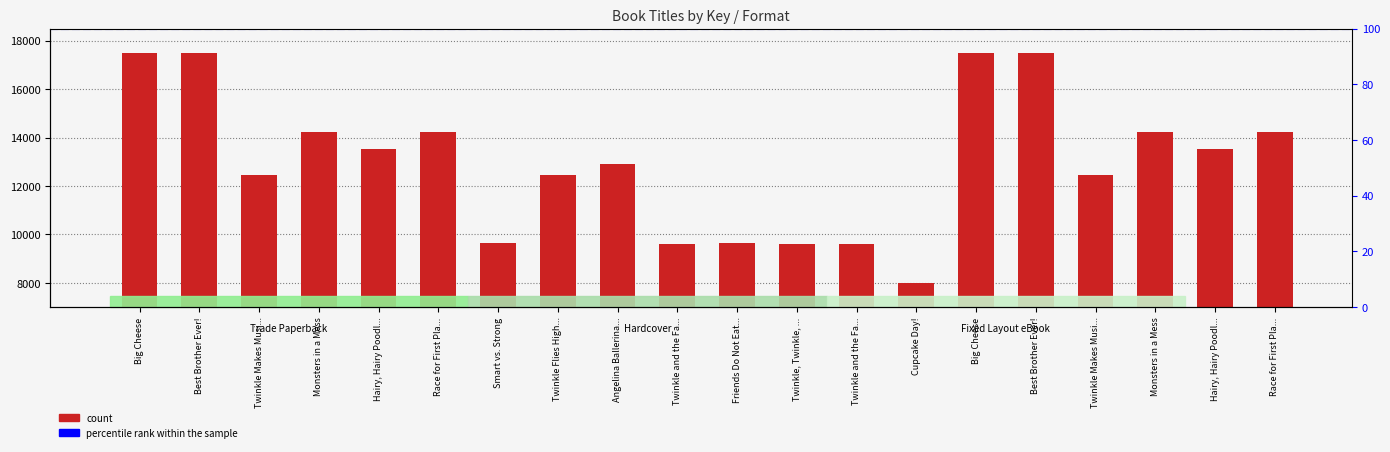

Are the bars grouped side by side (vs. stacked)?

No